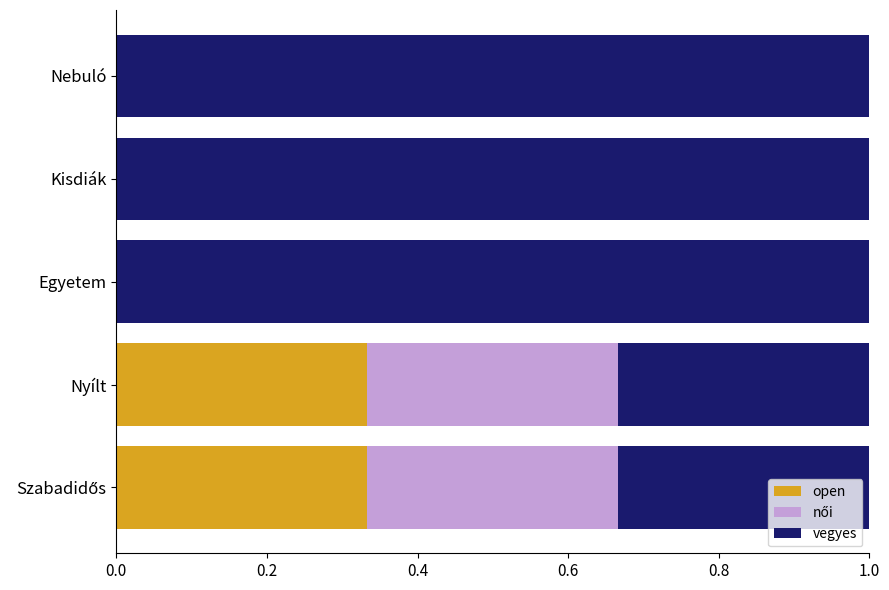

What is the total value across all series at Egyetem?

1.0